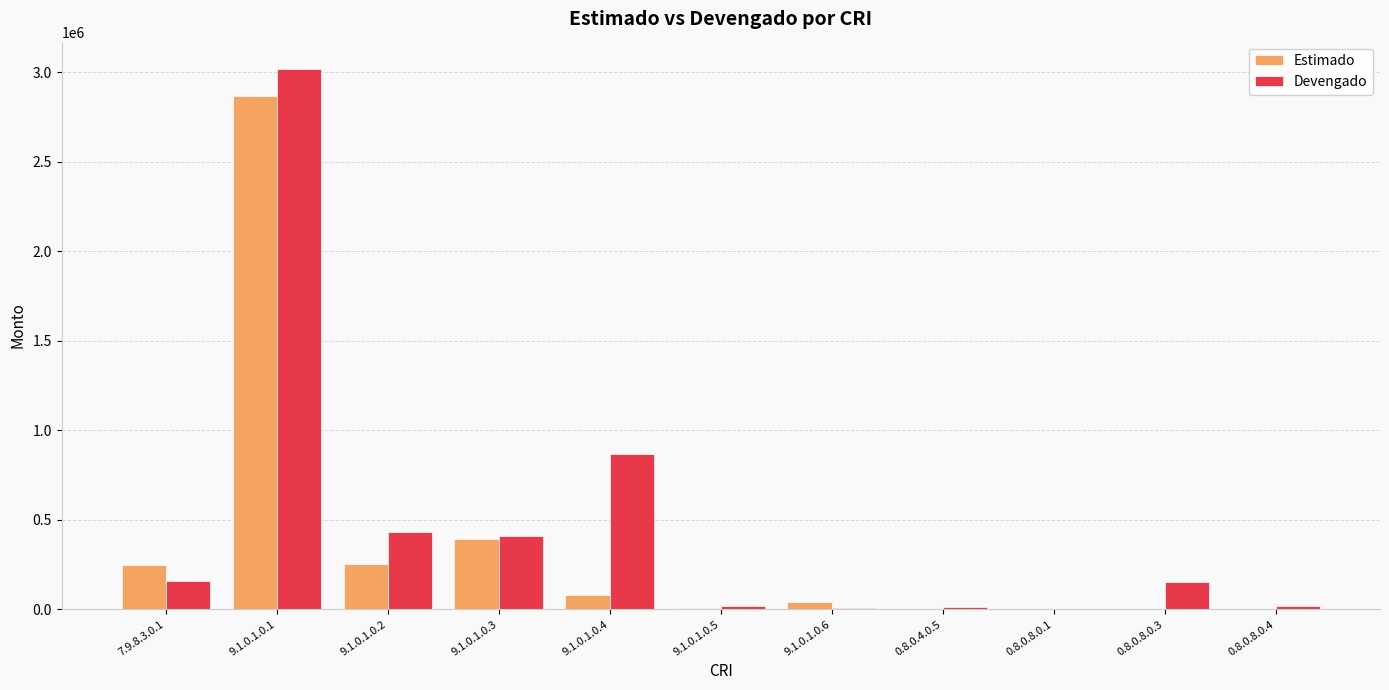

What is the maximum value shown in the chart?

3021055.0